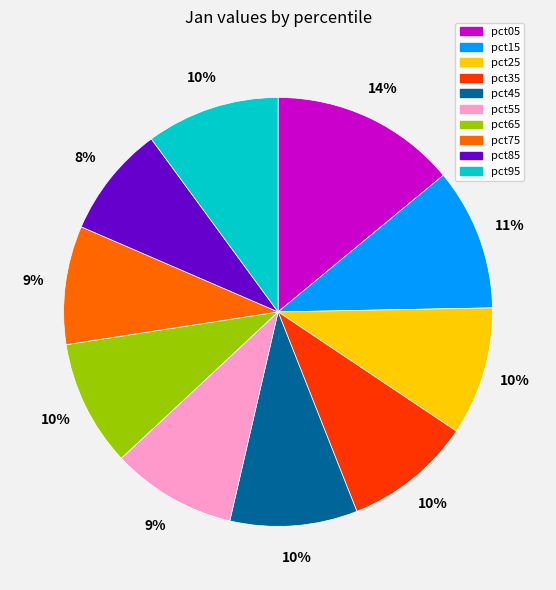

True or false: pct65 accounts for 1% of the total.

False